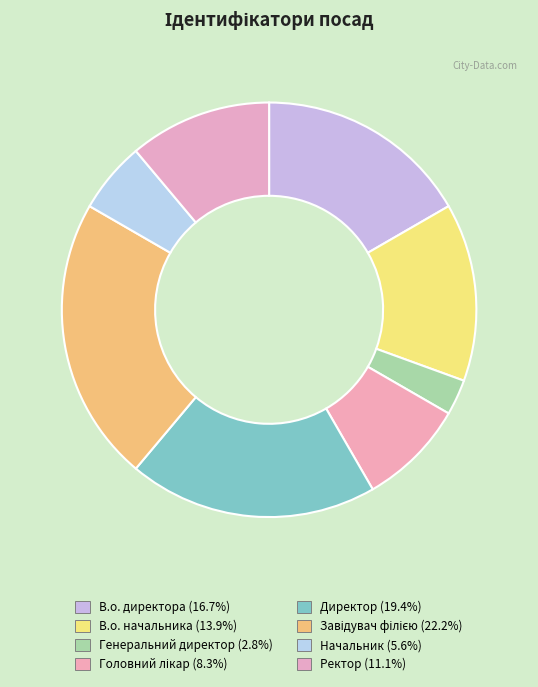

How many segments does this pie chart have?

8